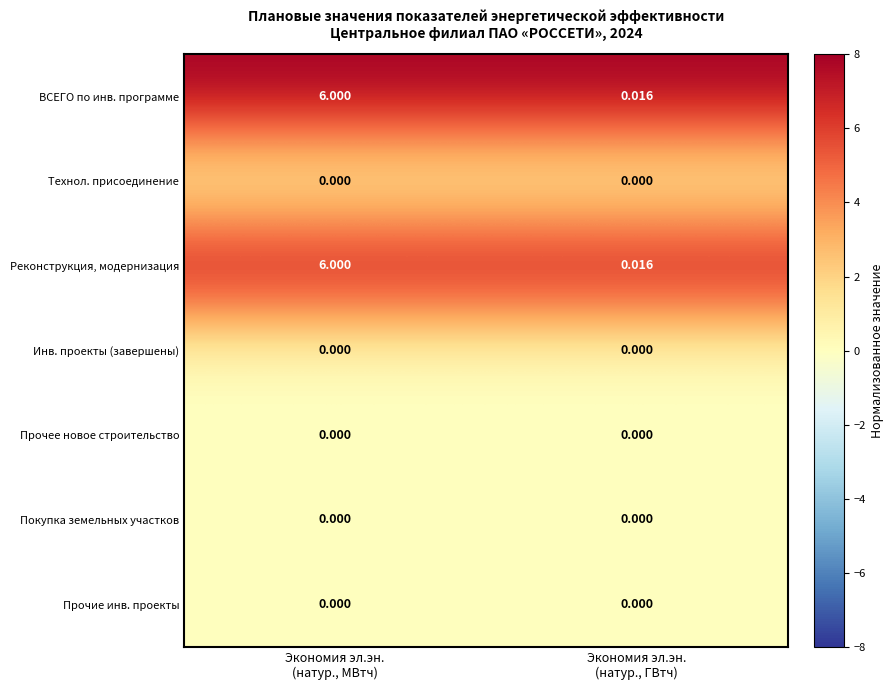

How many series are shown in this chart?

7